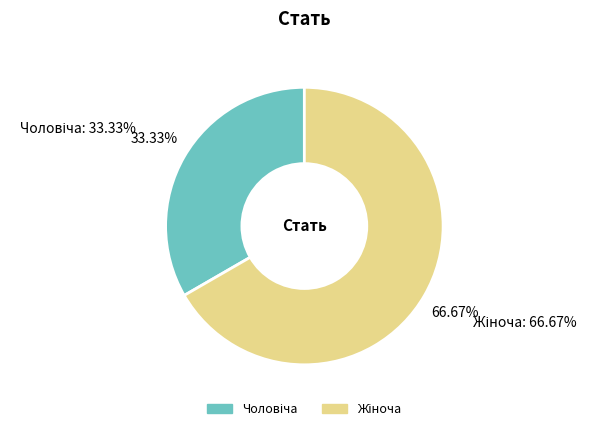

Is there a majority slice in this chart?

Yes